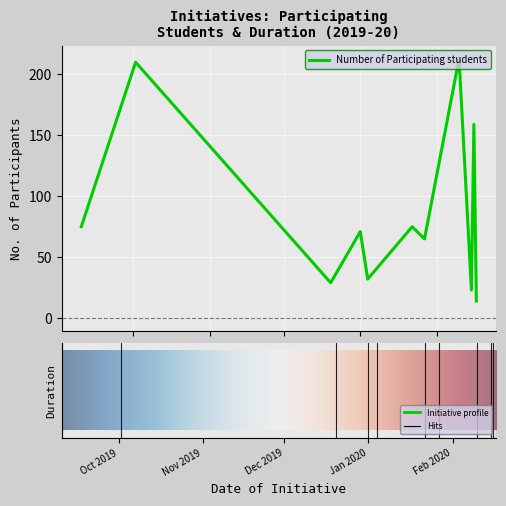

What is the difference between the maximum and minimum values?

199